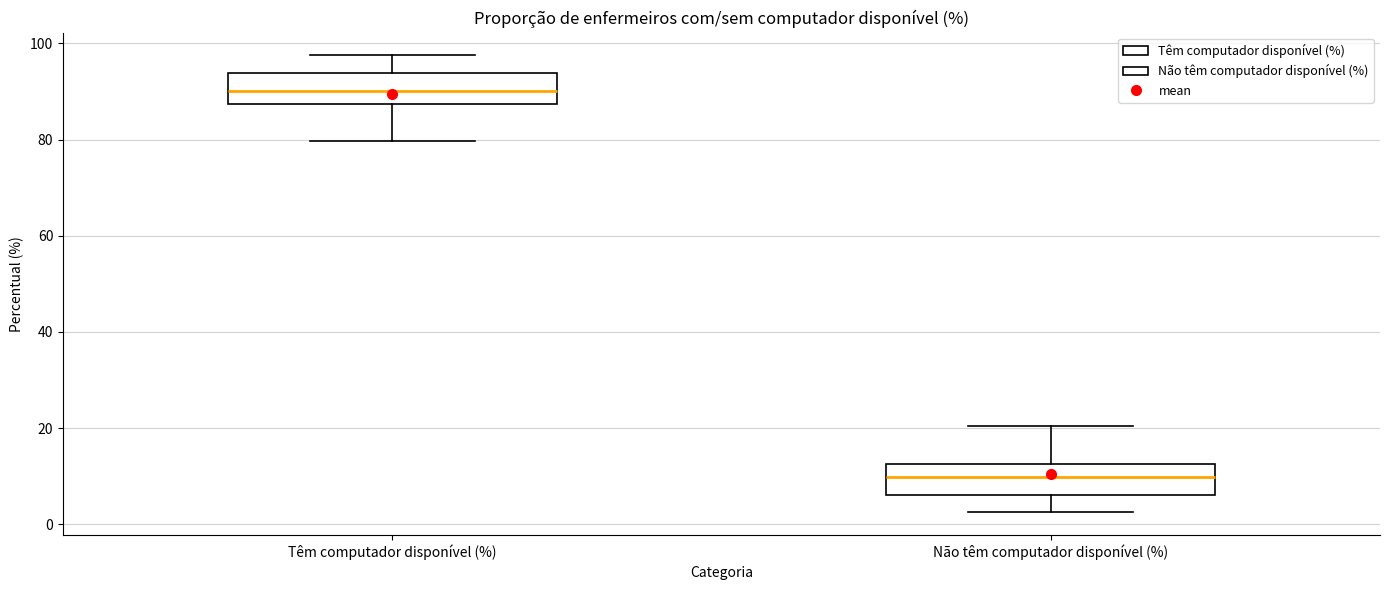

Reading left to right, read every box against the y-axis: the position of its median line, the range the box covers, and the ends of its whiskers. The values are not printed on the chart, so give them approximately, as read against the axis.

Têm computador disponível (%): median 90, box 88 to 94, whiskers 80 to 98
Não têm computador disponível (%): median 10, box 6 to 12, whiskers 2 to 20